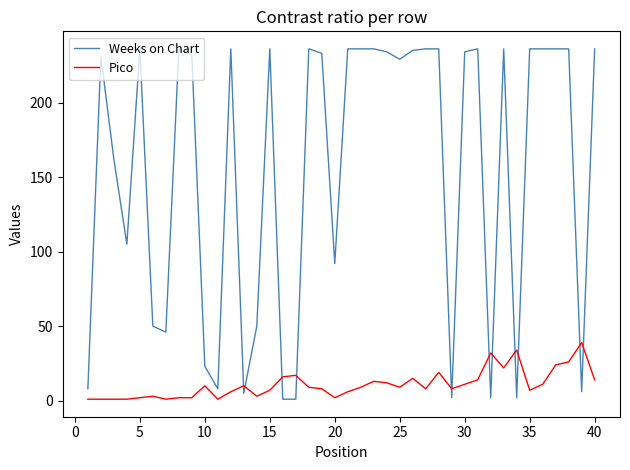

List the series in order of their peak value, highest first.

Weeks on Chart, Pico